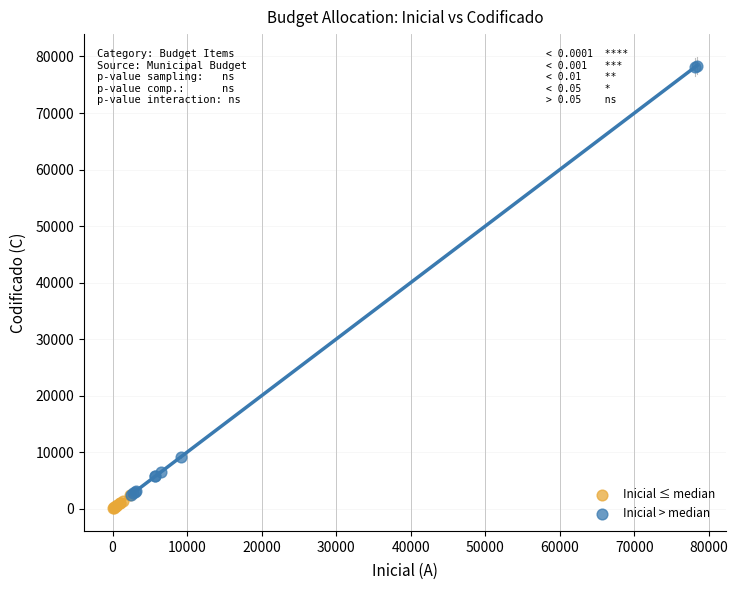

Which series has the widest spread of Y values?

Inicial > median